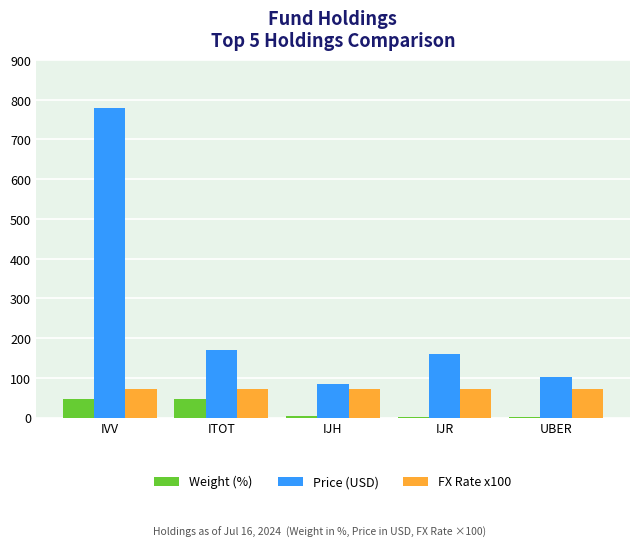

Where is Price (USD) nearest to the value 431?

ITOT